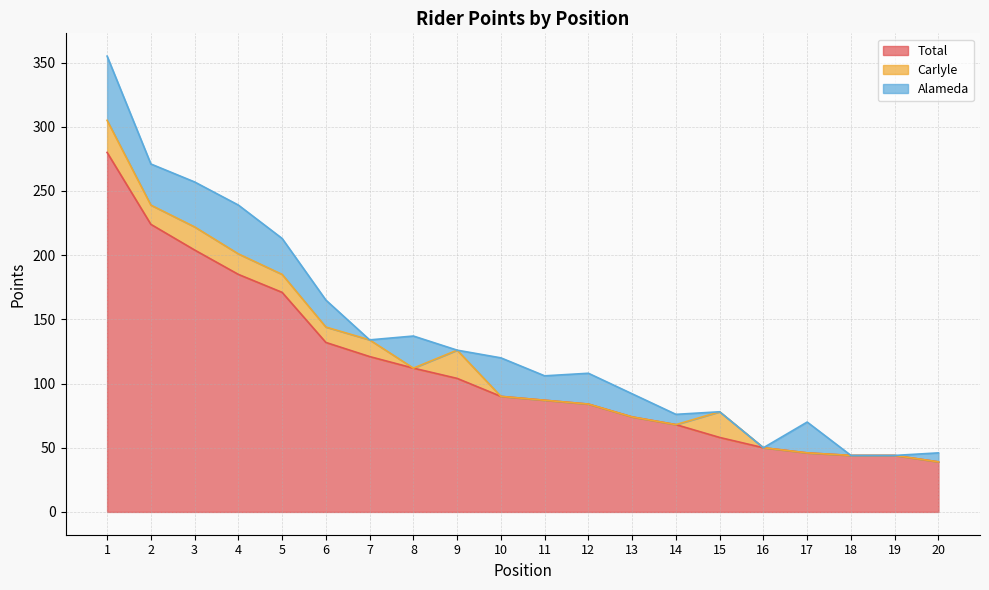

At which category is the sum across all series the highest?

1